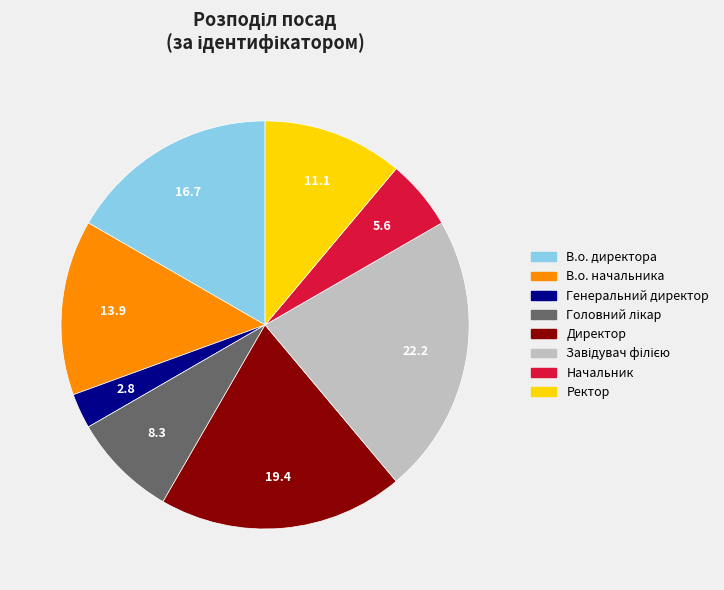

Approximately how many times larger is the value at Начальник compared to Директор?

0.3